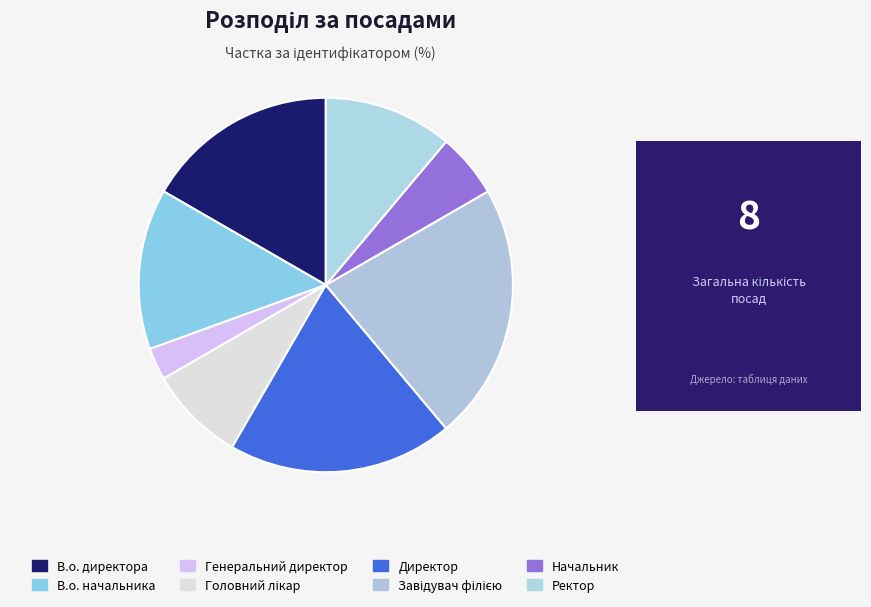

Is it true that В.о. директора is 6% of the pie?

False